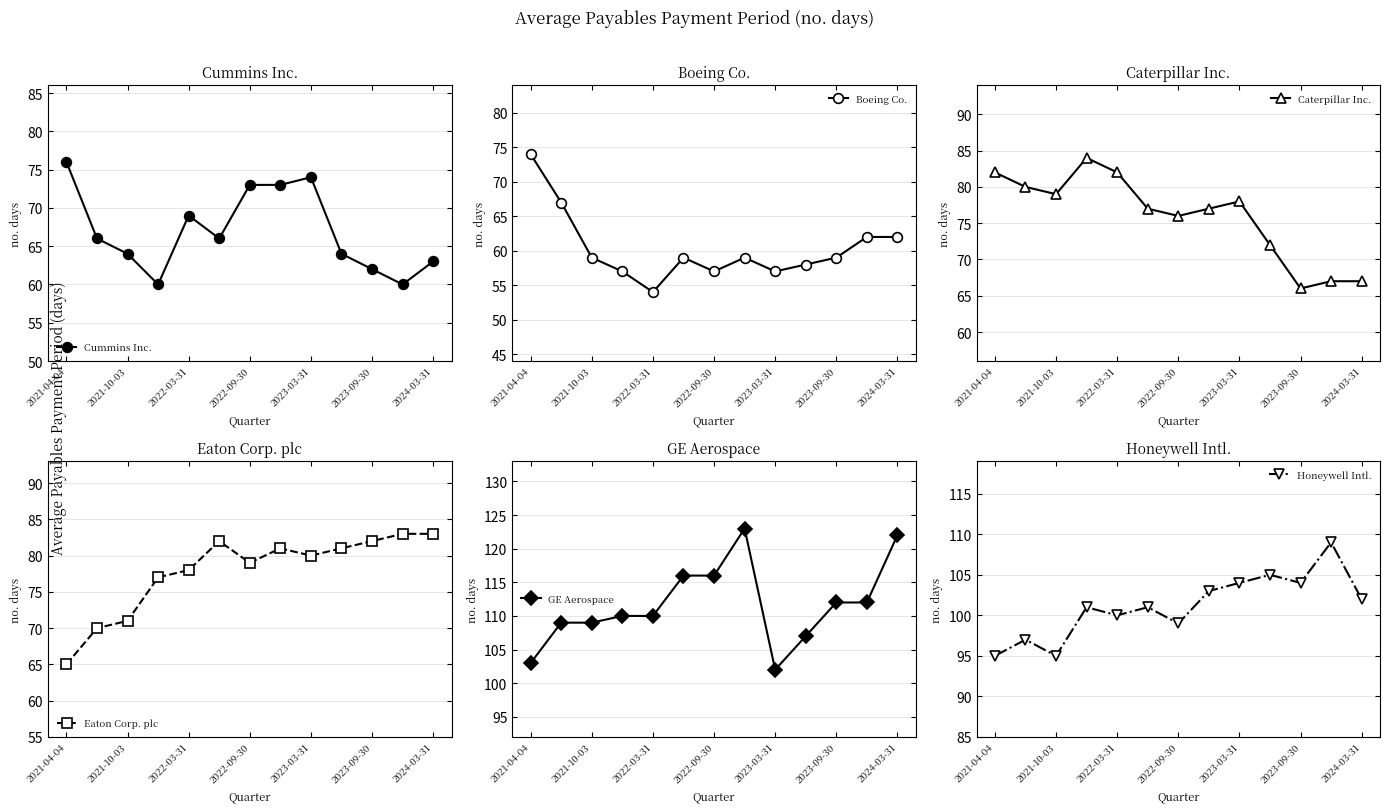

At which category does Boeing Co. reach its first local valley?

2022-03-31